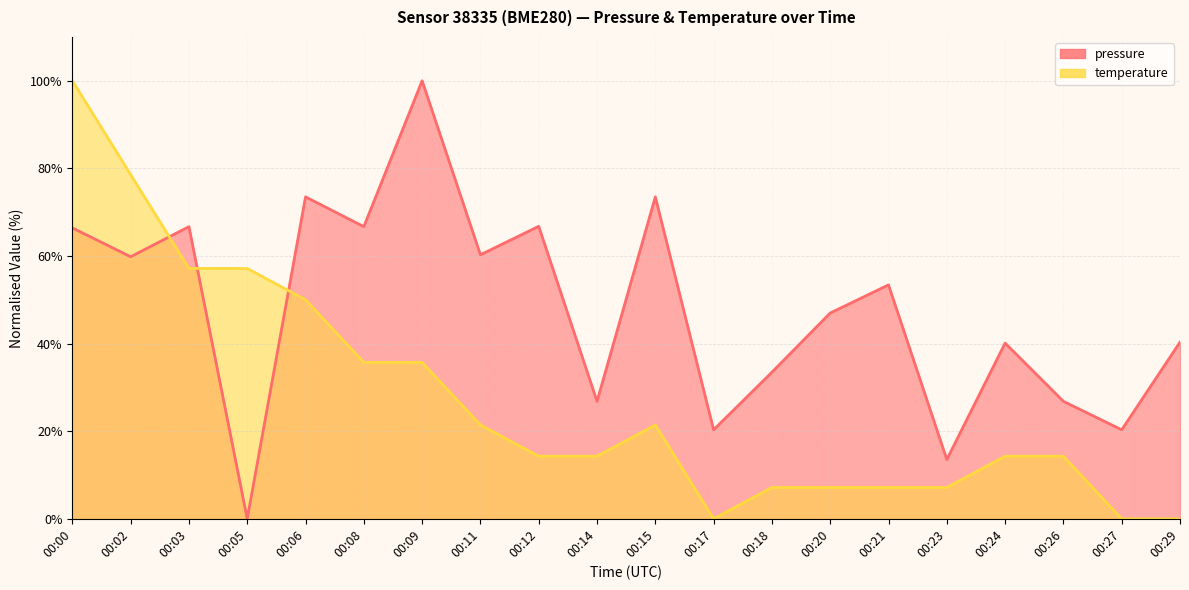

Reading left to right, transcribe all the data shown in this chart.

pressure: 00:00=66.4	00:02=59.8	00:03=66.7	00:05=0.0	00:06=73.5	00:08=66.7	00:09=100.0	00:11=60.3	00:12=66.8	00:14=26.8	00:15=73.5	00:17=20.3	00:18=33.5	00:20=47.0	00:21=53.4	00:23=13.5	00:24=40.1	00:26=26.8	00:27=20.3	00:29=40.3
temperature: 00:00=100.0	00:02=78.6	00:03=57.1	00:05=57.1	00:06=50.0	00:08=35.7	00:09=35.7	00:11=21.4	00:12=14.3	00:14=14.3	00:15=21.4	00:17=0.0	00:18=7.1	00:20=7.1	00:21=7.1	00:23=7.1	00:24=14.3	00:26=14.3	00:27=0.0	00:29=0.0